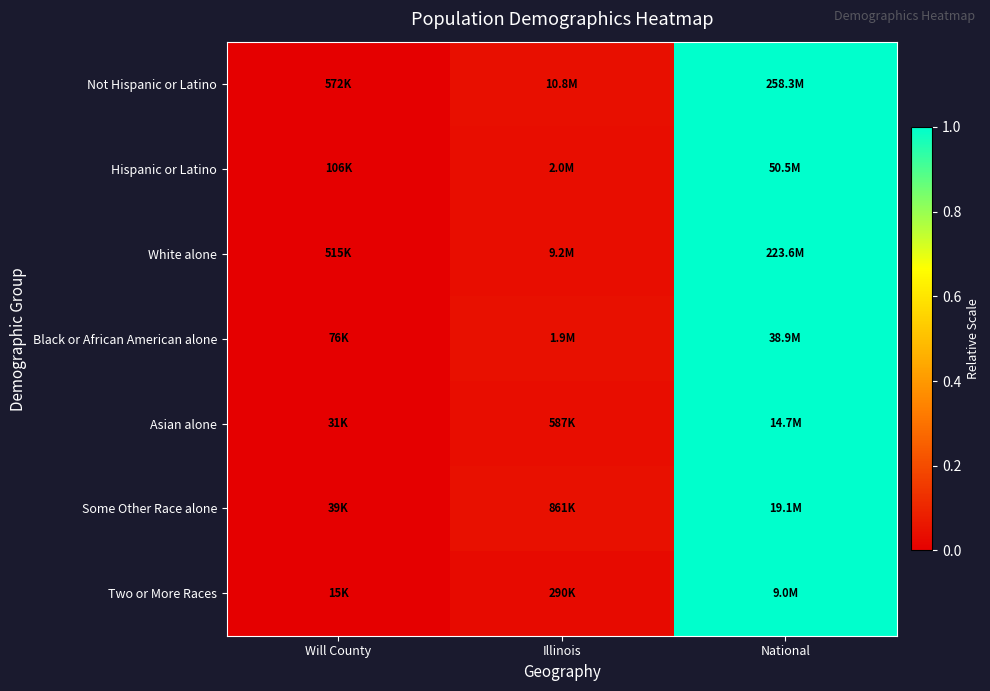

At Illinois, list the series in order from smallest to largest.

Two or More Races, Asian alone, Hispanic or Latino, White alone, Not Hispanic or Latino, Some Other Race alone, Black or African American alone